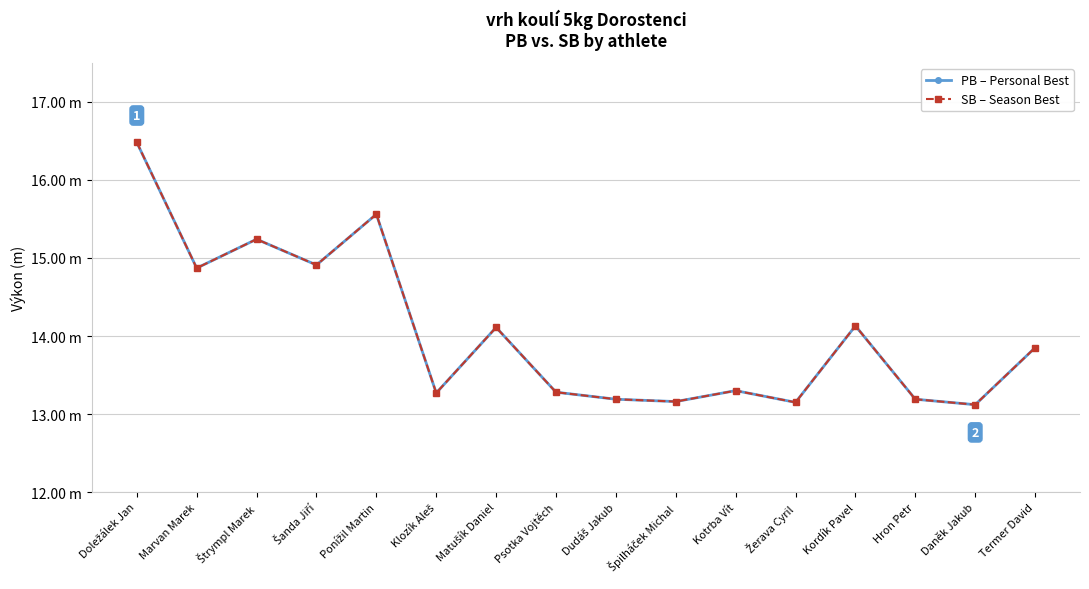

Is this an area chart (filled region under the line)?

No